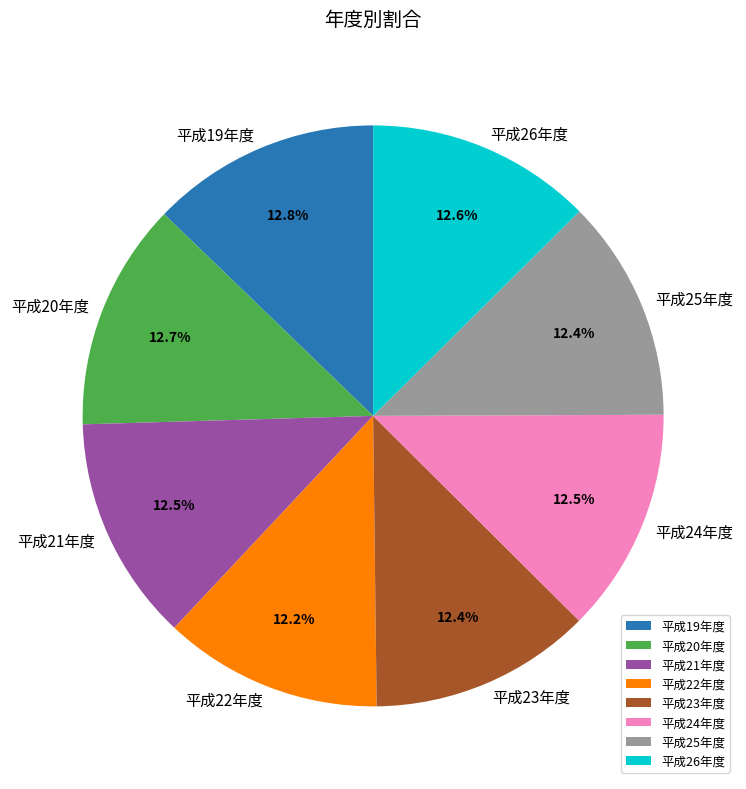

Is there any slice that represents more than half of the pie?

No